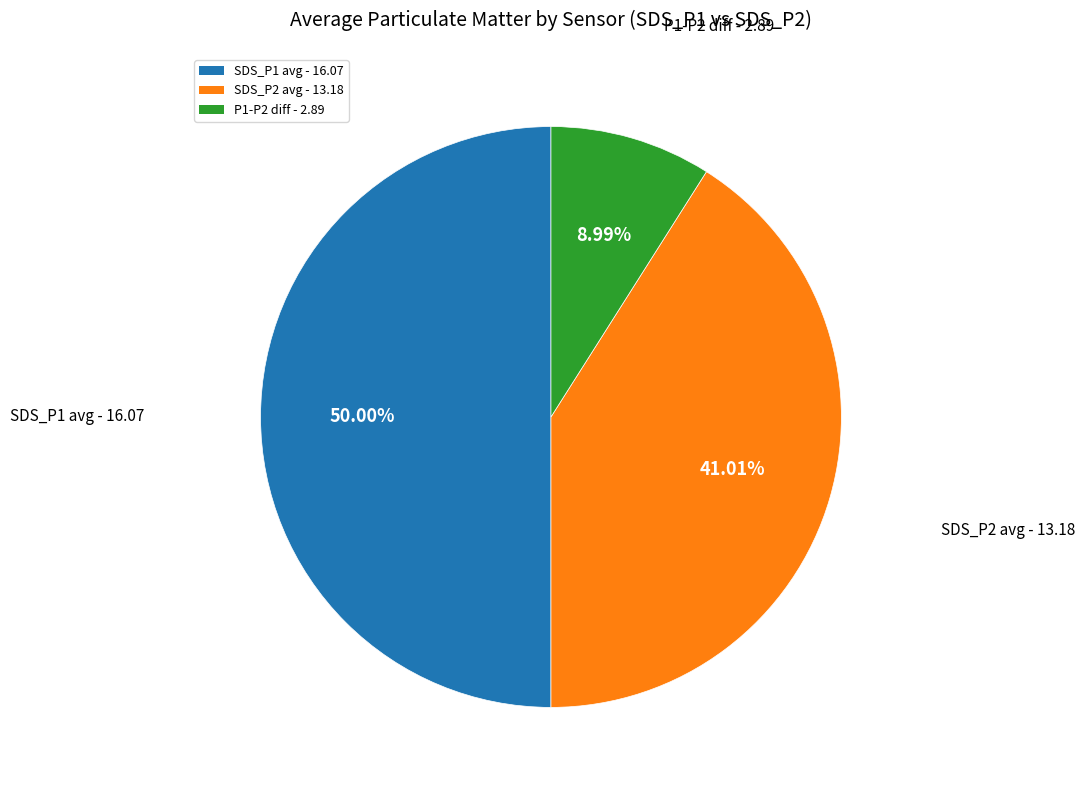

How many slices are in this pie chart?

3